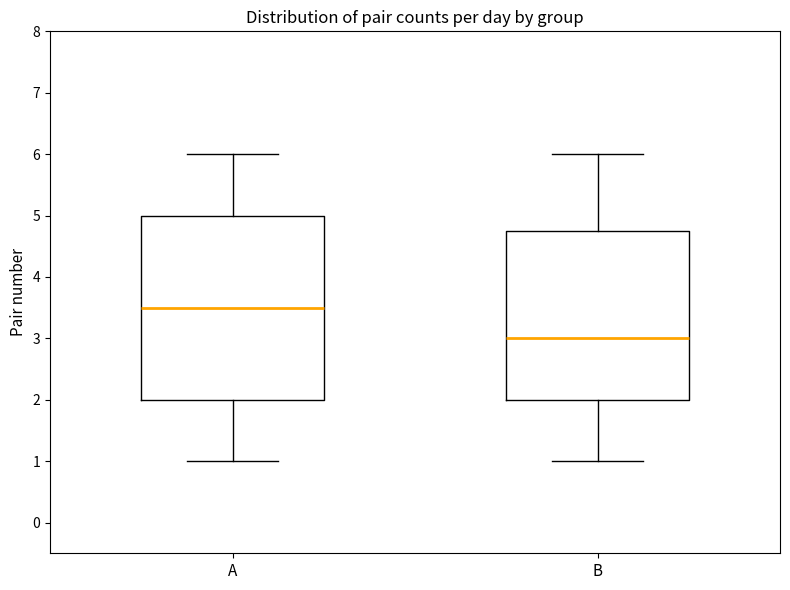

Reading left to right, read every box against the y-axis: the position of its median line, the range the box covers, and the ends of its whiskers. The values are not printed on the chart, so give them approximately, as read against the axis.

A: median 3.5, box 2.0 to 5.0, whiskers 1.0 to 6.0
B: median 3.0, box 2.0 to 4.8, whiskers 1.0 to 6.0